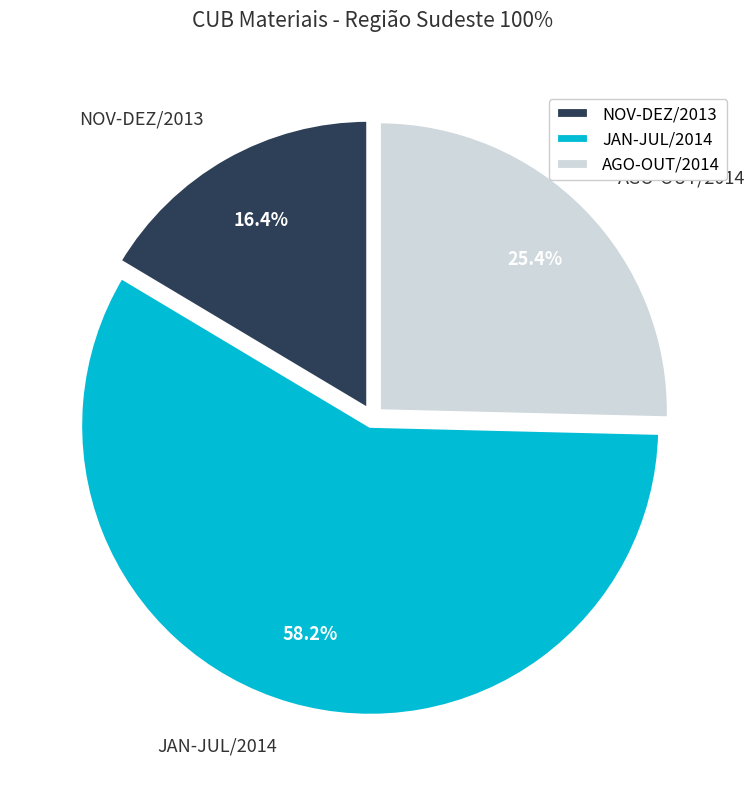

Rank the categories by value from lowest to highest.

NOV-DEZ/2013, AGO-OUT/2014, JAN-JUL/2014